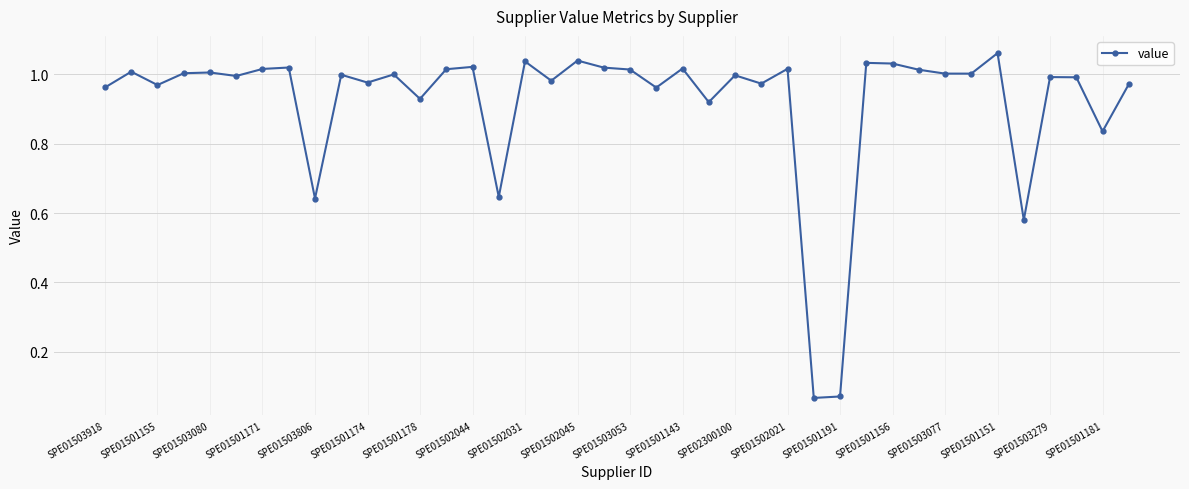

What is the minimum value shown in the chart?

0.1